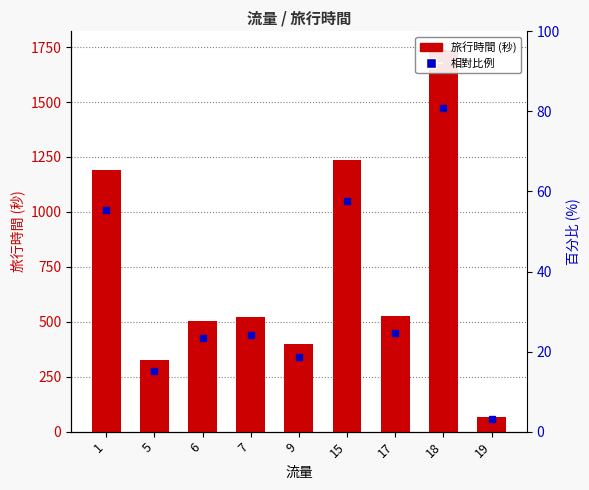

What is the smallest value displayed?

67.0